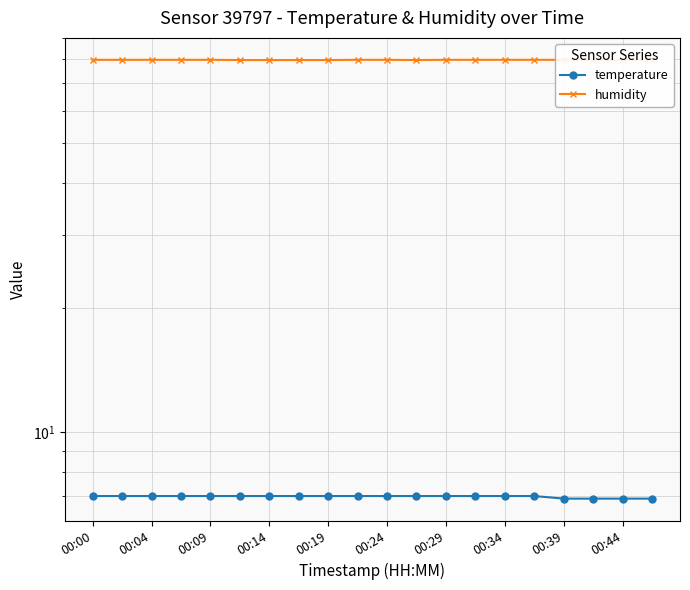

What is the difference between the highest and lowest values at 00:04?

72.7